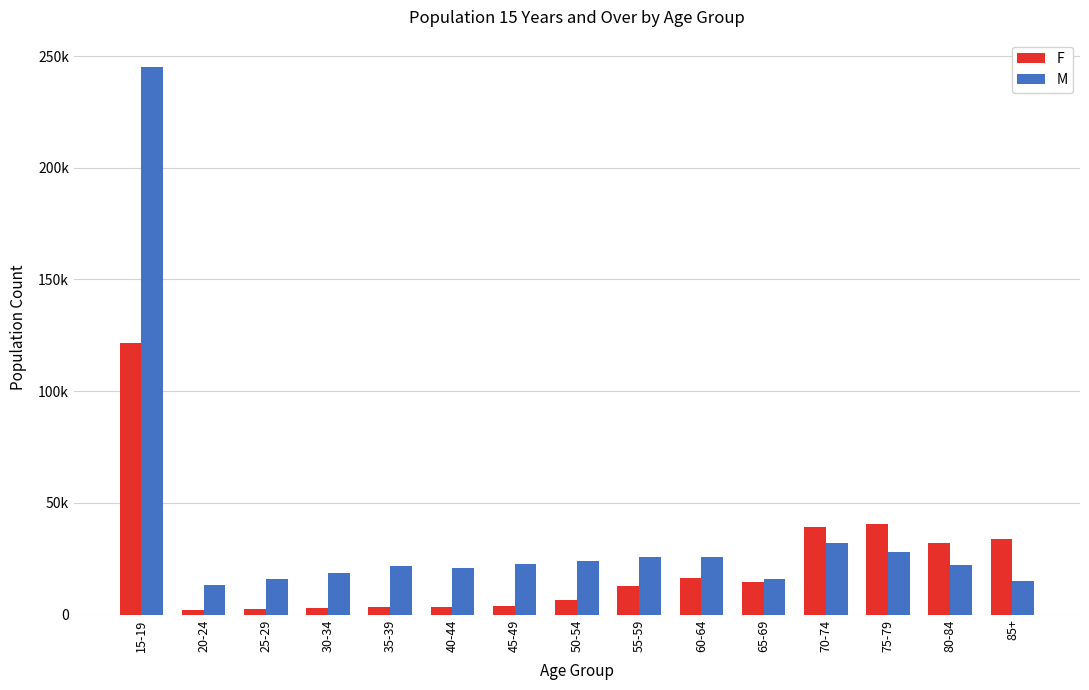

What is the value of the F bar at the 14th from the left?

32000